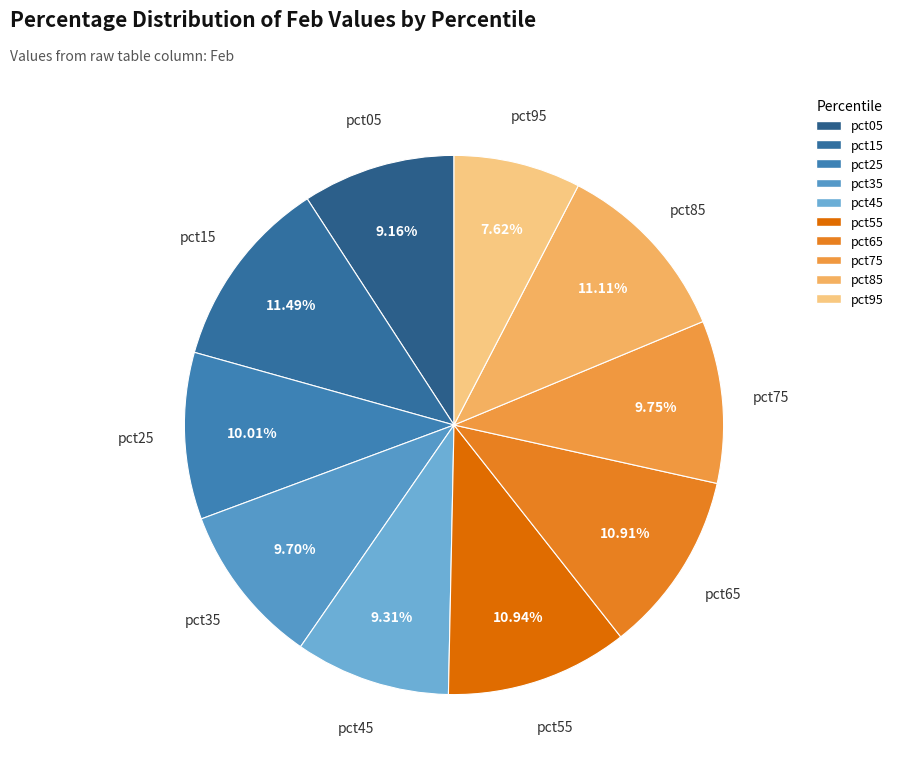

To the nearest percent, what portion does pct95 represent?

8%